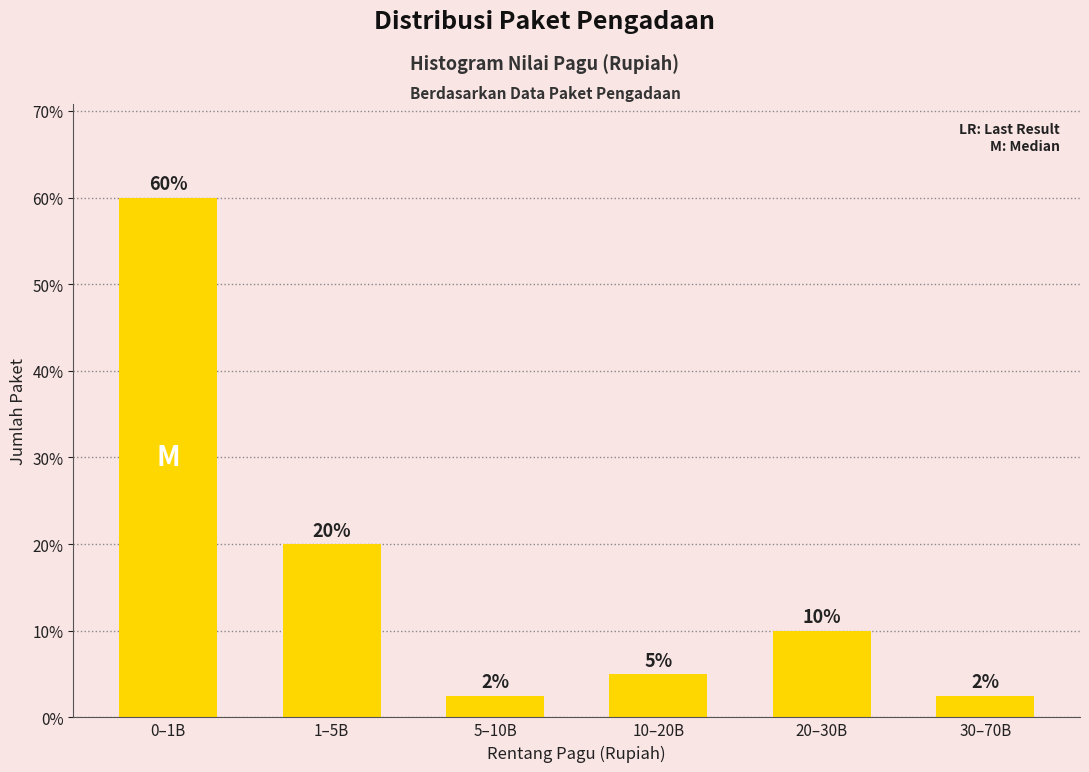

Which label corresponds to the largest value in the chart?

0–1B